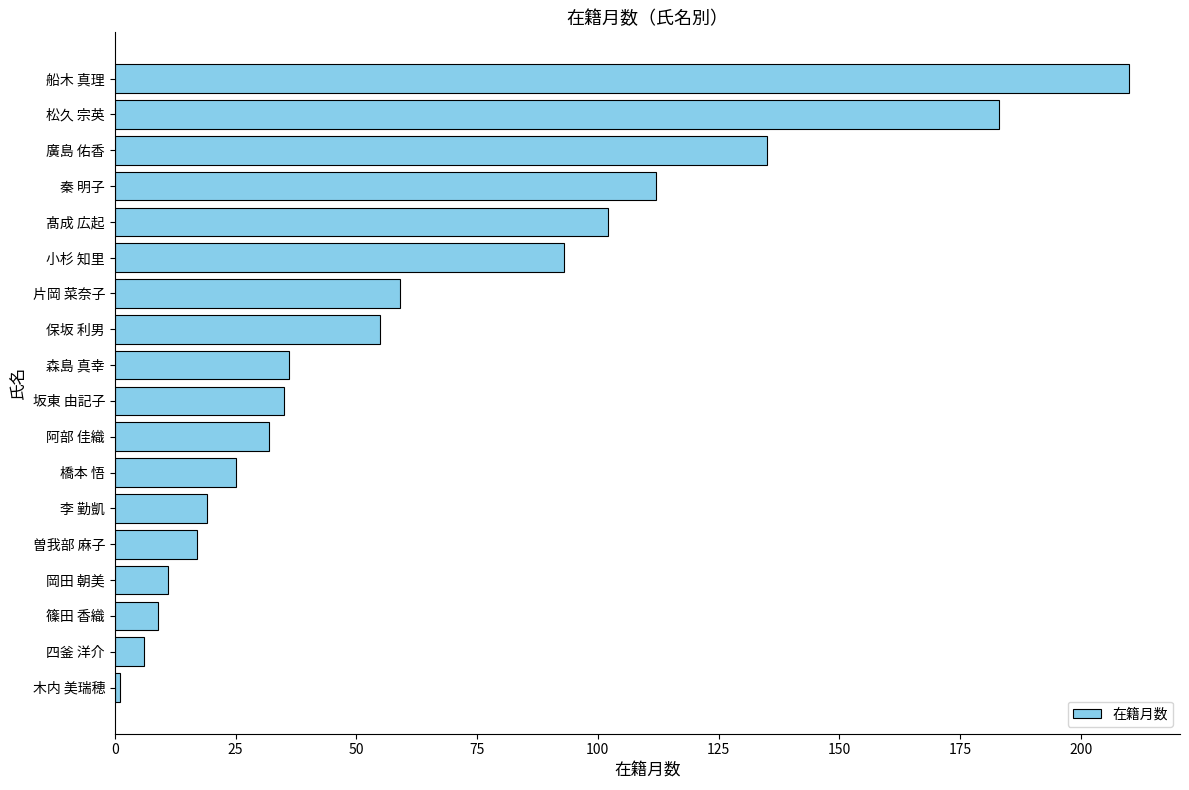

True or false: the data shows 173 at 秦 明子.

False